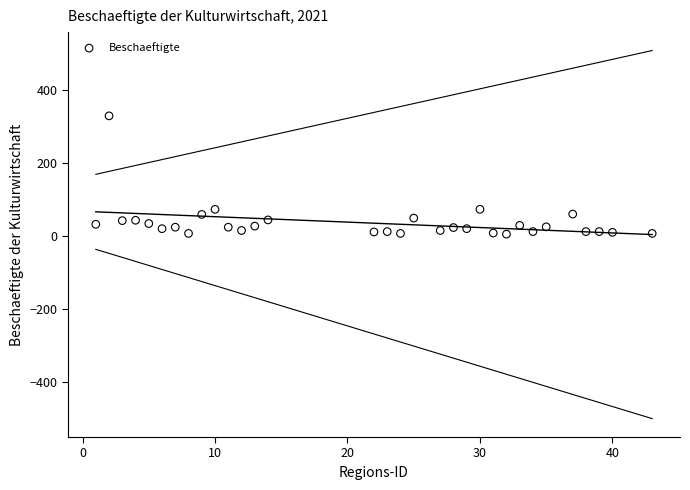

What is the range of X values (max minus min)?

42